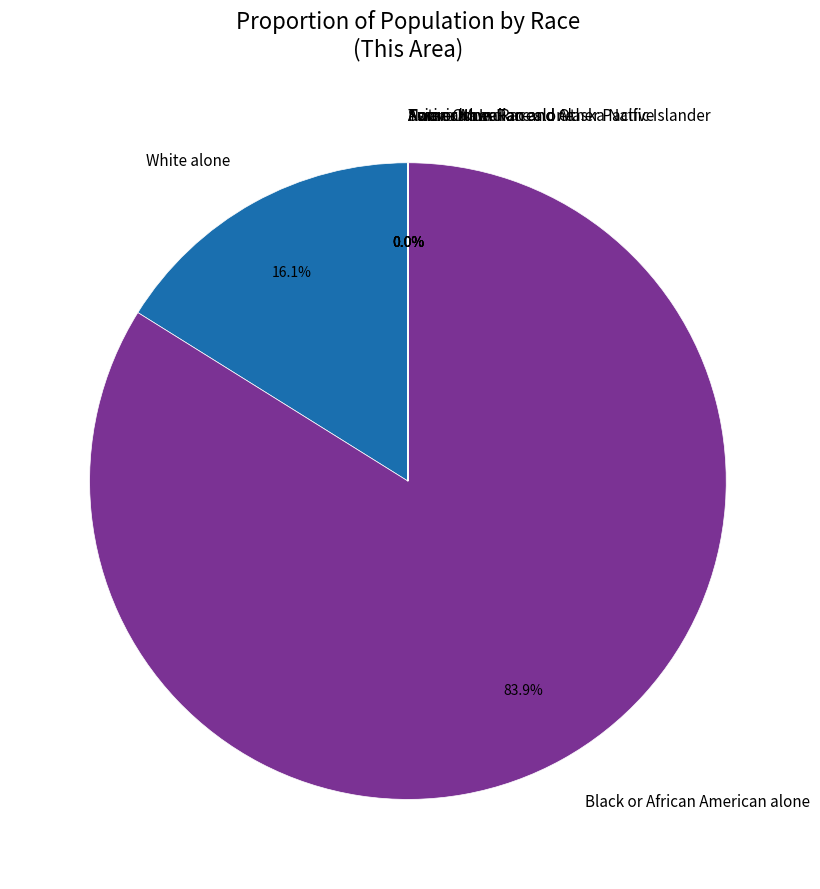

Does Black or African American alone account for over 50% of the chart?

Yes